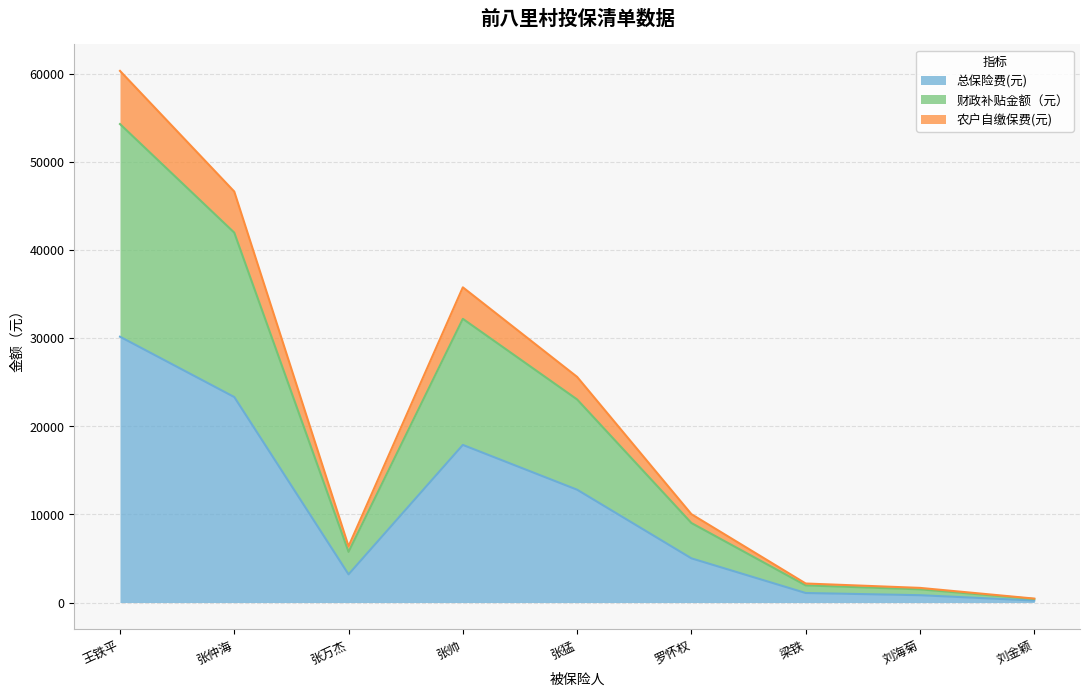

The 总保险费(元) series shows 3189.8 at 张万杰. True or false?

True